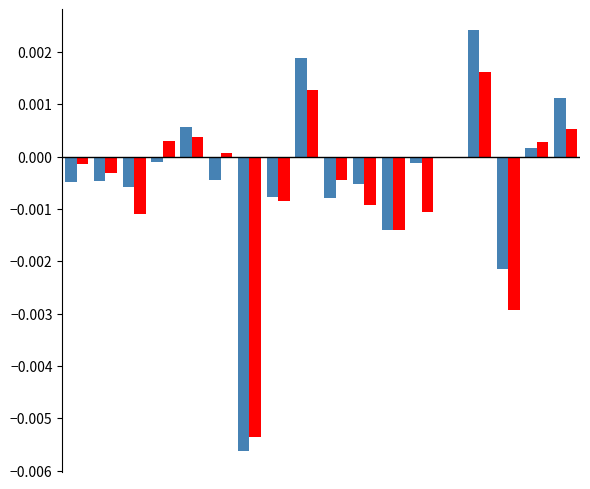

How many data points does each series have?

18